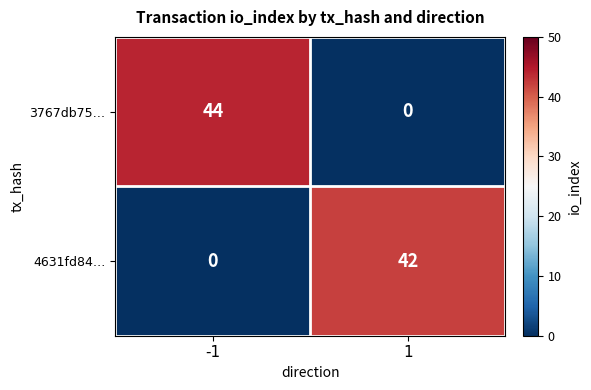

What is the sum of the 4631fd84… values at -1 and 1?

42